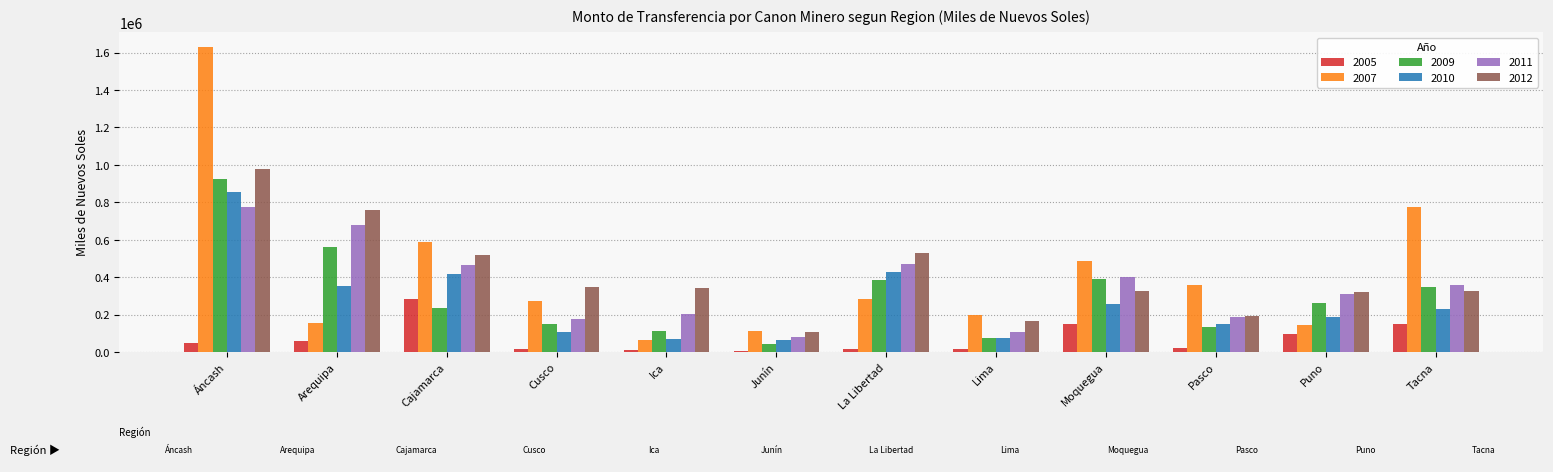

What is the average value of the 2012 series?

408892.7